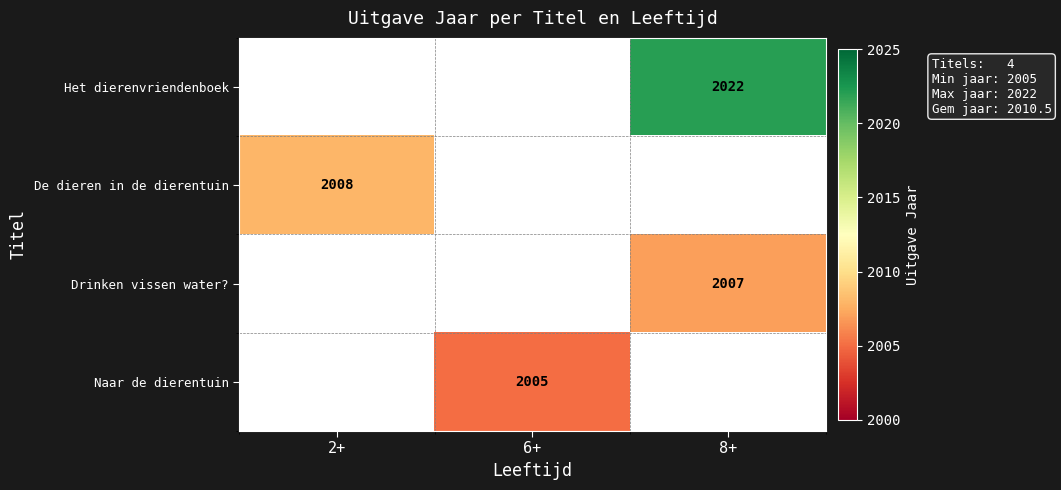

True or false: De dieren in de dierentuin has a value of 2008 at 2+.

True